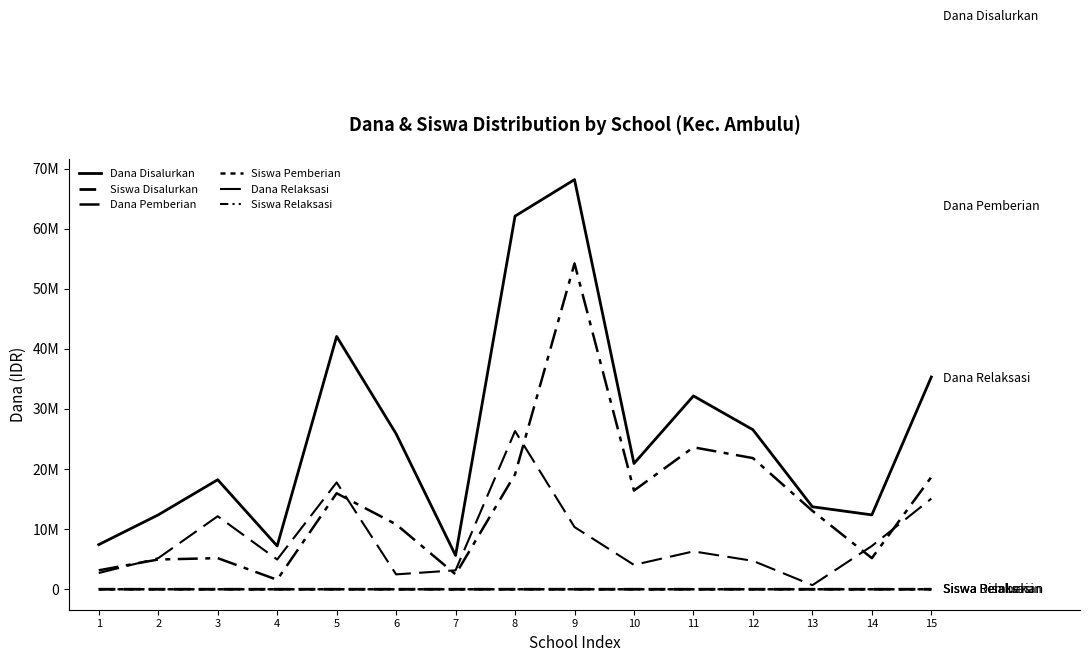

What is the greatest value displayed?

68175000